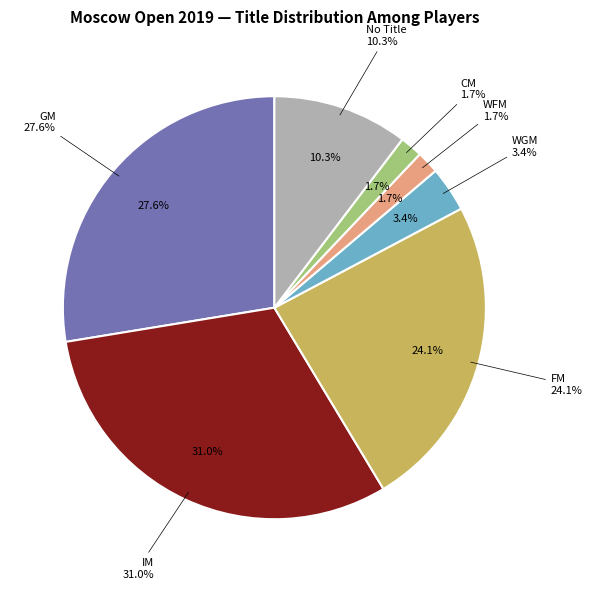

How many segments does this pie chart have?

7